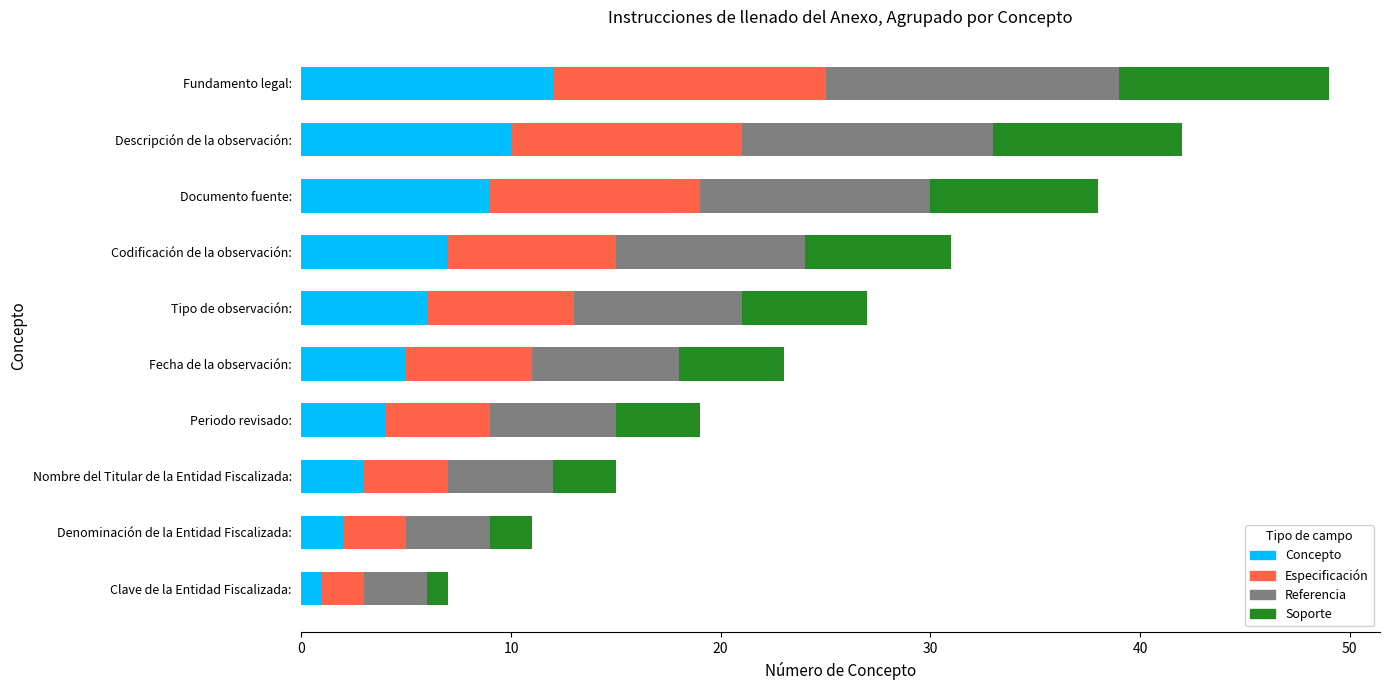

What is the sum of the Concepto values at Fundamento legal: and Descripción de la observación:?

22